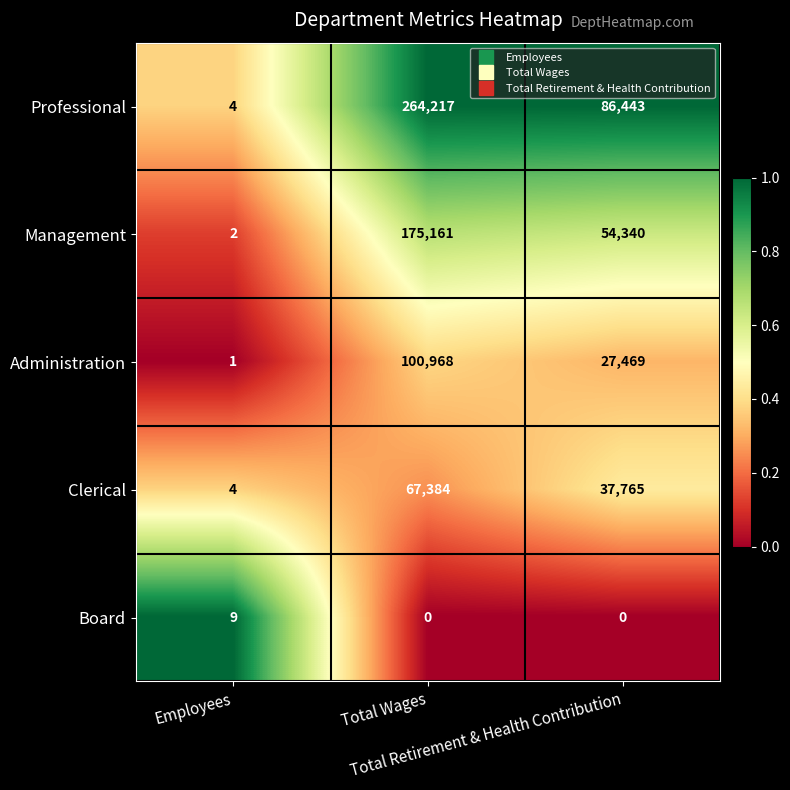

At which category is the sum across all series the highest?

Total Wages